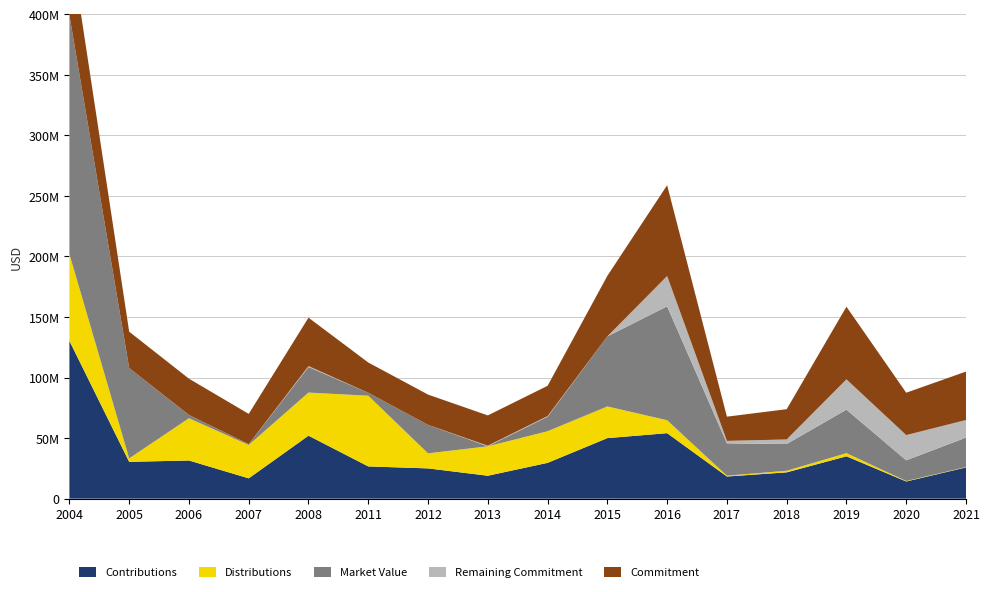

Reading right to left, what are all the values shown in this chart?

Contributions: 2021=25800094	2020=14184731	2019=35000000	2018=21732939	2017=18301629	2016=54088289	2015=50000000	2014=29576071	2013=18939181	2012=25000000	2011=26640000	2008=52011256	2007=16788945	2006=31522663	2005=30421882	2004=130351624
Distributions: 2021=320130	2020=379359	2019=2606191	2018=1315903	2017=681663	2016=10688215	2015=26151267	2014=26115441	2013=24280805	2012=12429788	2011=58383913	2008=35596772	2007=27568518	2006=34900841	2005=2858499	2004=71673343
Market Value: 2021=24315780	2020=17116369	2019=35912857	2018=22085744	2017=26713339	2016=94095625	2015=57874497	2014=11998061	2013=20265	2012=23526153	2011=2421100	2008=21129551	2007=655834	2006=2636995	2005=74632992	2004=197380551
Remaining Commitment: 2021=14520036	2020=20815269	2019=25000000	2018=3757376	2017=2015220	2016=25000000	2015=0	2014=518518	2013=500000	2012=0	2011=0	2008=750435	2007=0	2006=33153	2005=0	2004=0
Commitment: 2021=40000000	2020=35000000	2019=60000000	2018=25000000	2017=20000000	2016=75000000	2015=50000000	2014=25000000	2013=25000000	2012=25000000	2011=25000000	2008=40000000	2007=25000000	2006=30000000	2005=30000000	2004=63867553